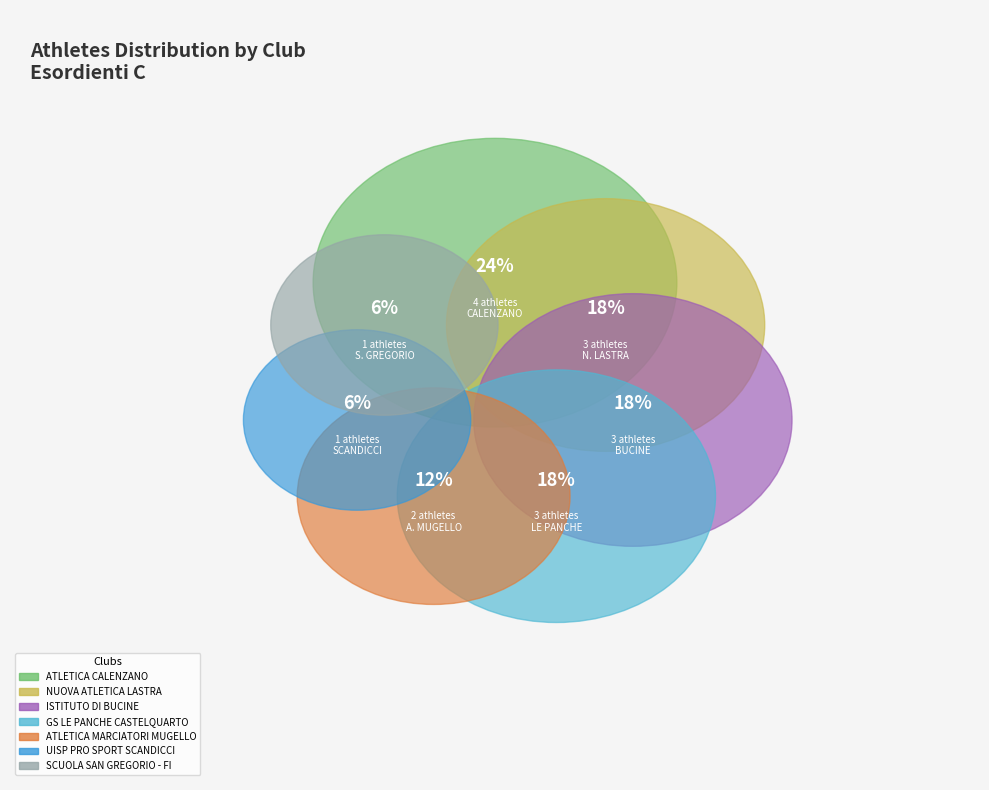

To the nearest percent, what is the difference between the largest and smallest slice percentages?

18%